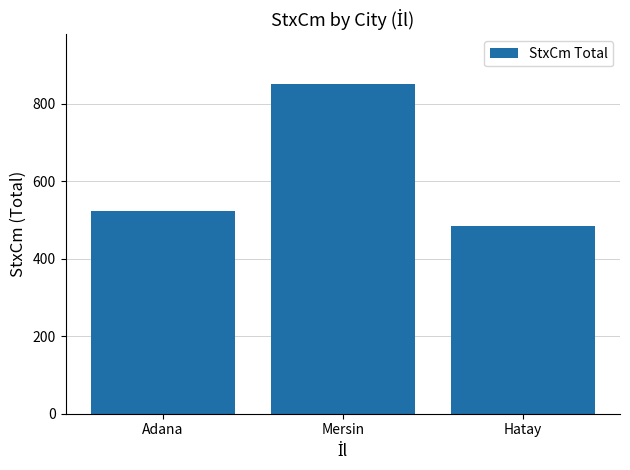

At which category does the chart reach its peak across all series?

Mersin